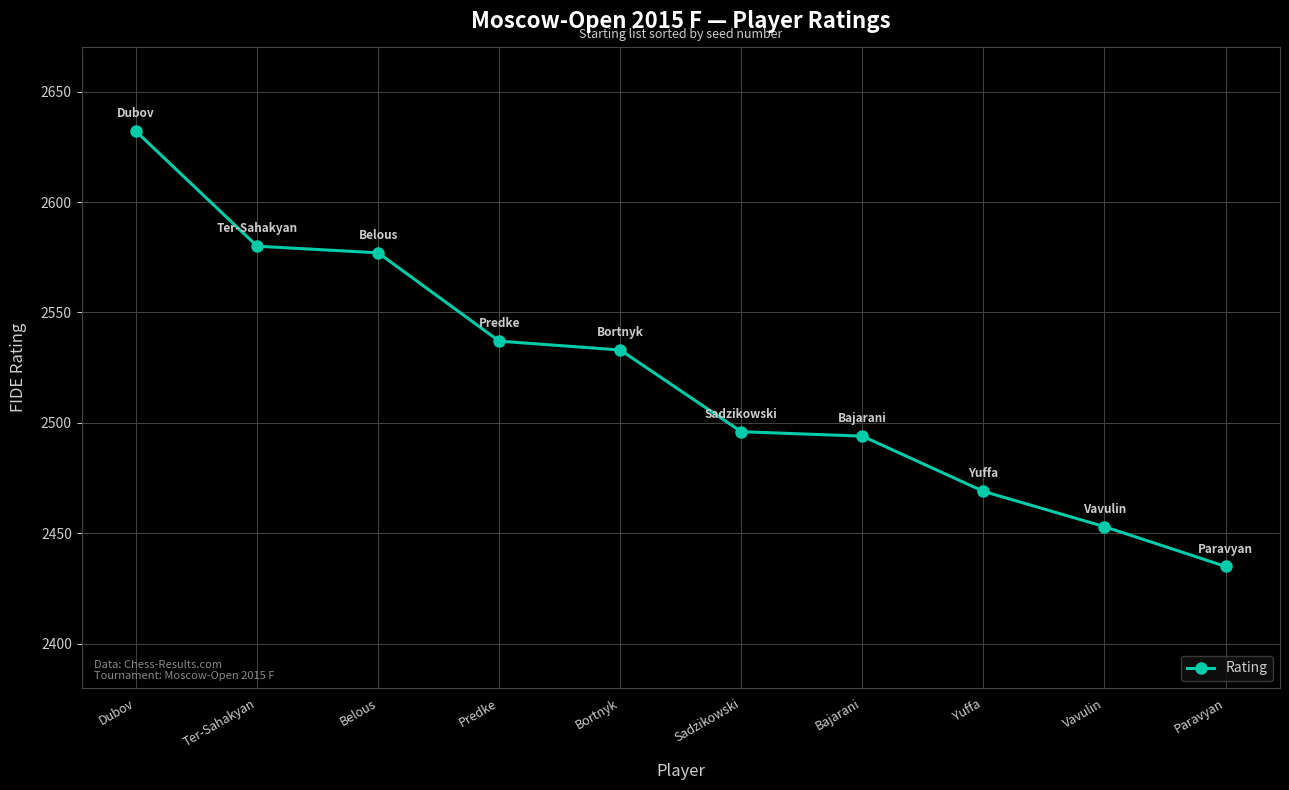

True or false: the data has more than 1 interior local peaks.

False